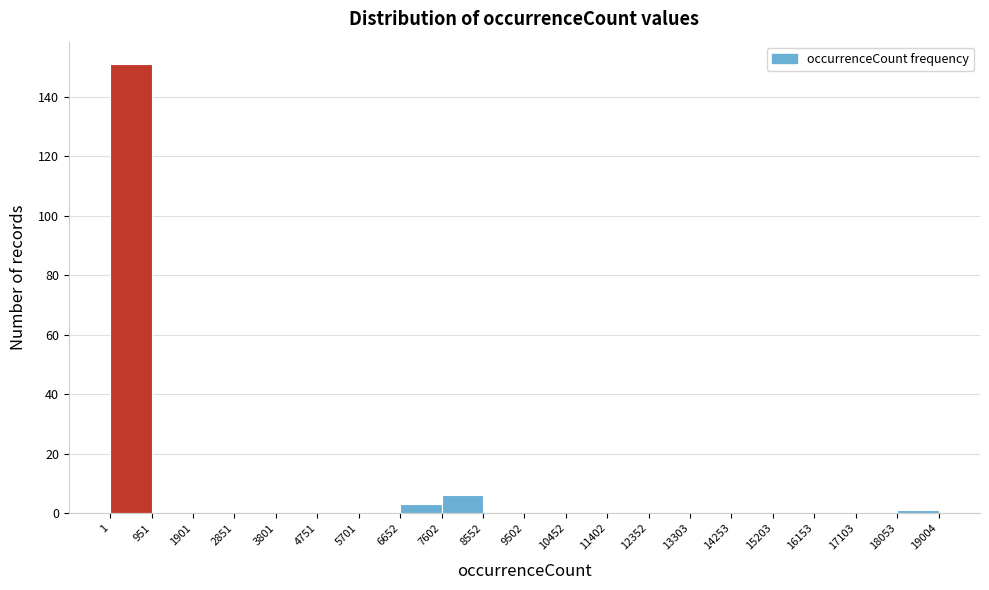

Reading left to right, list every bar in this chart as the range it spans on the x-axis followed by its height. The values are not printed on the chart, so give them approximately, as read against the axis.

1 to 951: 152
951 to 1901: 0
1901 to 2851: 0
2851 to 3801: 0
3801 to 4751: 0
4751 to 5701: 0
5701 to 6652: 0
6652 to 7602: 4
7602 to 8552: 6
8552 to 9502: 0
9502 to 10452: 0
10452 to 11402: 0
11402 to 12352: 0
12352 to 13303: 0
13303 to 14253: 0
14253 to 15203: 0
15203 to 16153: 0
16153 to 17103: 0
17103 to 18053: 0
18053 to 19004: under 2